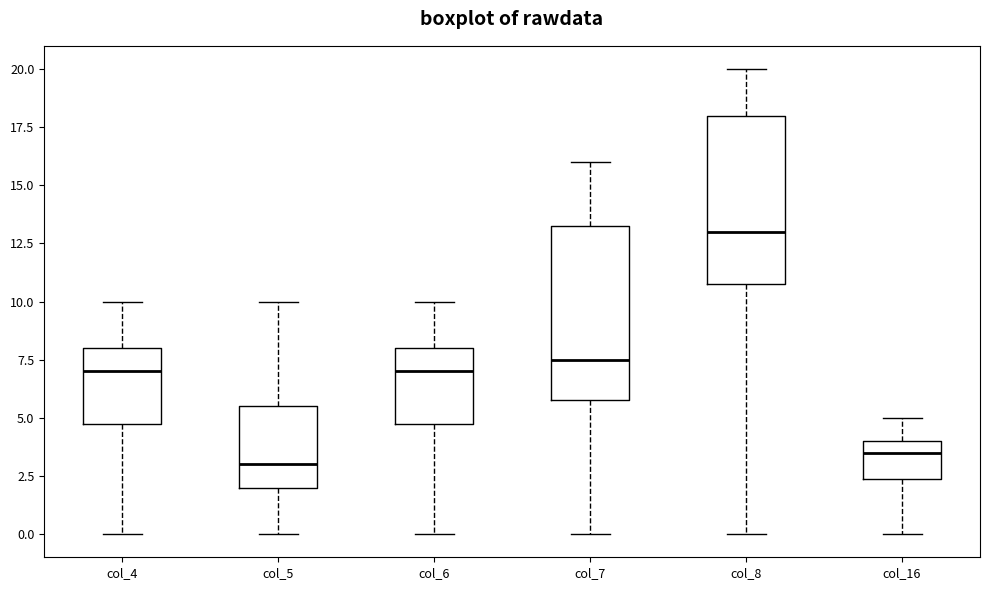

Reading left to right, read every box against the y-axis: the position of its median line, the range the box covers, and the ends of its whiskers. The values are not printed on the chart, so give them approximately, as read against the axis.

col_4: median 7.0, box 5.0 to 8.0, whiskers 0.0 to 10.0
col_5: median 3.0, box 2.0 to 5.5, whiskers 0.0 to 10.0
col_6: median 7.0, box 5.0 to 8.0, whiskers 0.0 to 10.0
col_7: median 7.5, box 6.0 to 13.5, whiskers 0.0 to 16.0
col_8: median 13.0, box 11.0 to 18.0, whiskers 0.0 to 20.0
col_16: median 3.5, box 2.5 to 4.0, whiskers 0.0 to 5.0